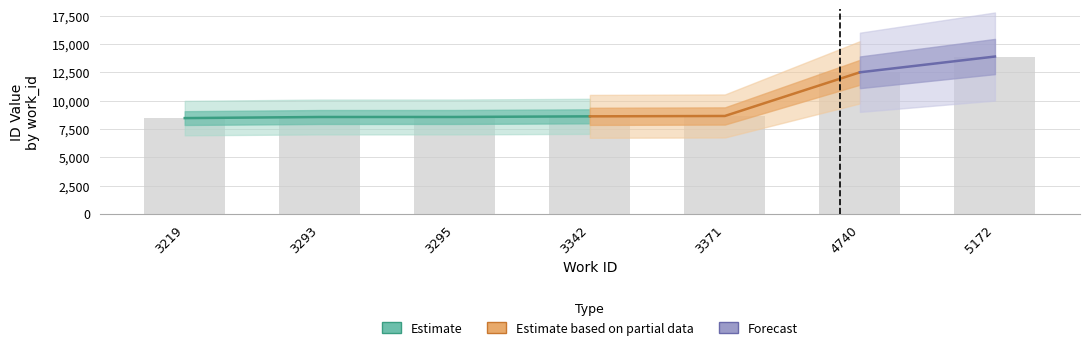

List the labels in order of value, smallest first.

3219, 3293, 3295, 3342, 3371, 4740, 5172